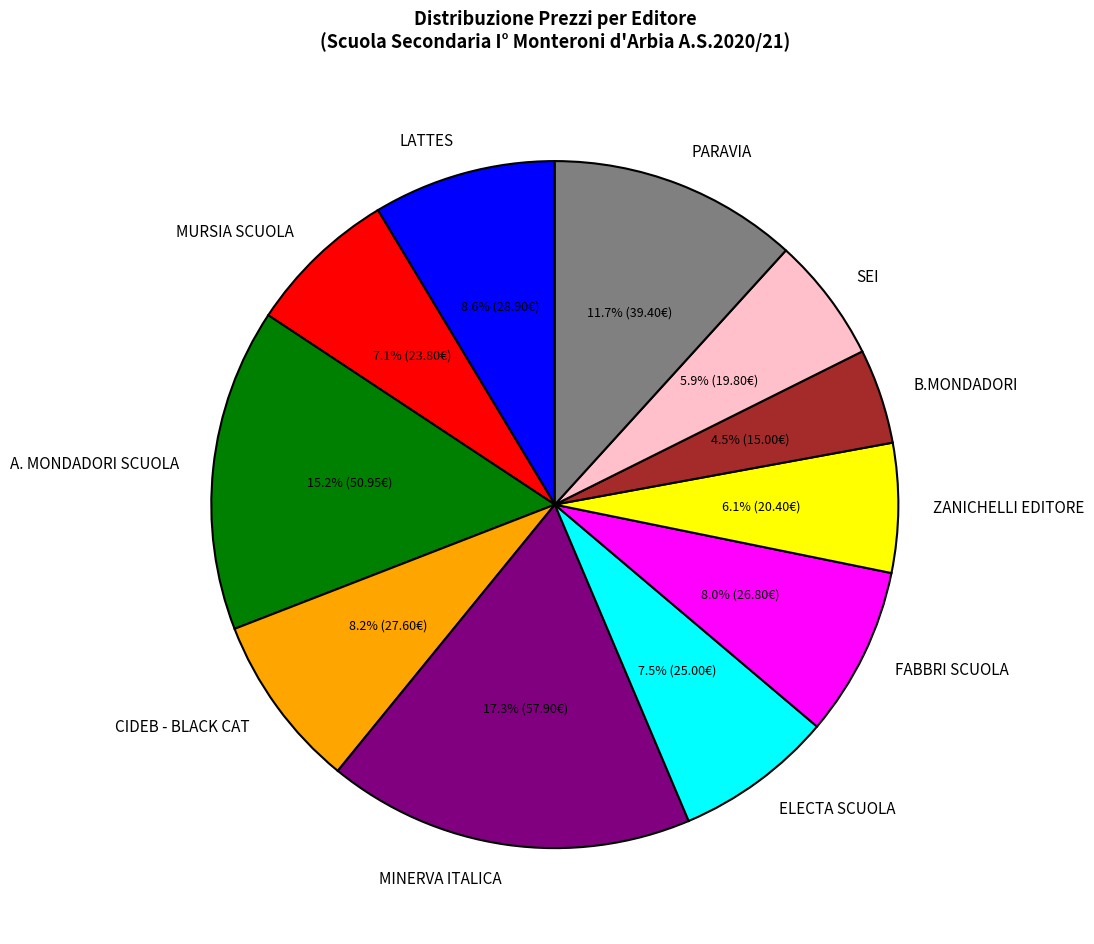

Is there a majority slice in this chart?

No